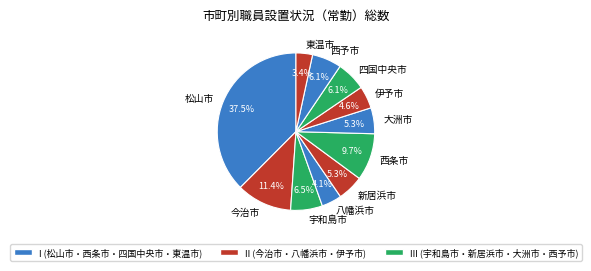

Between 新居浜市 and 宇和島市, which is larger?

宇和島市